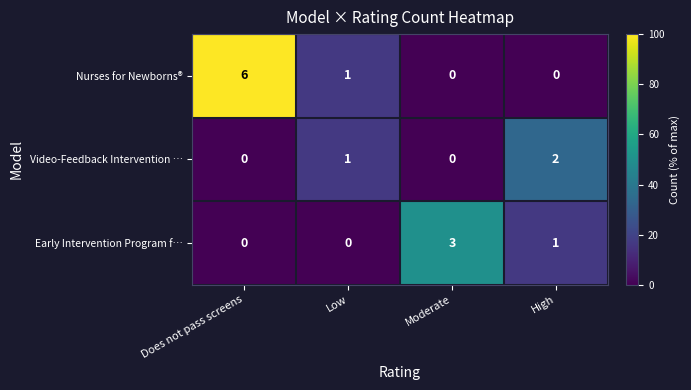

Which series has the largest total across all categories?

row_0